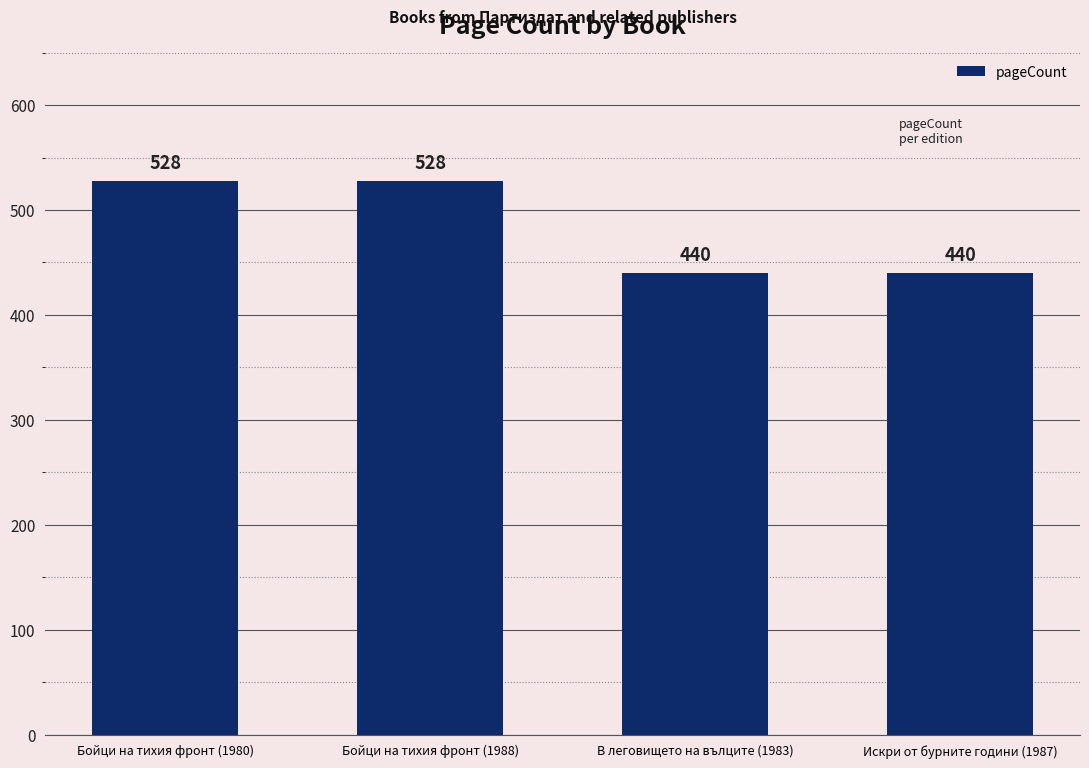

The value at В леговището на вълците (1983) is 218. True or false?

False